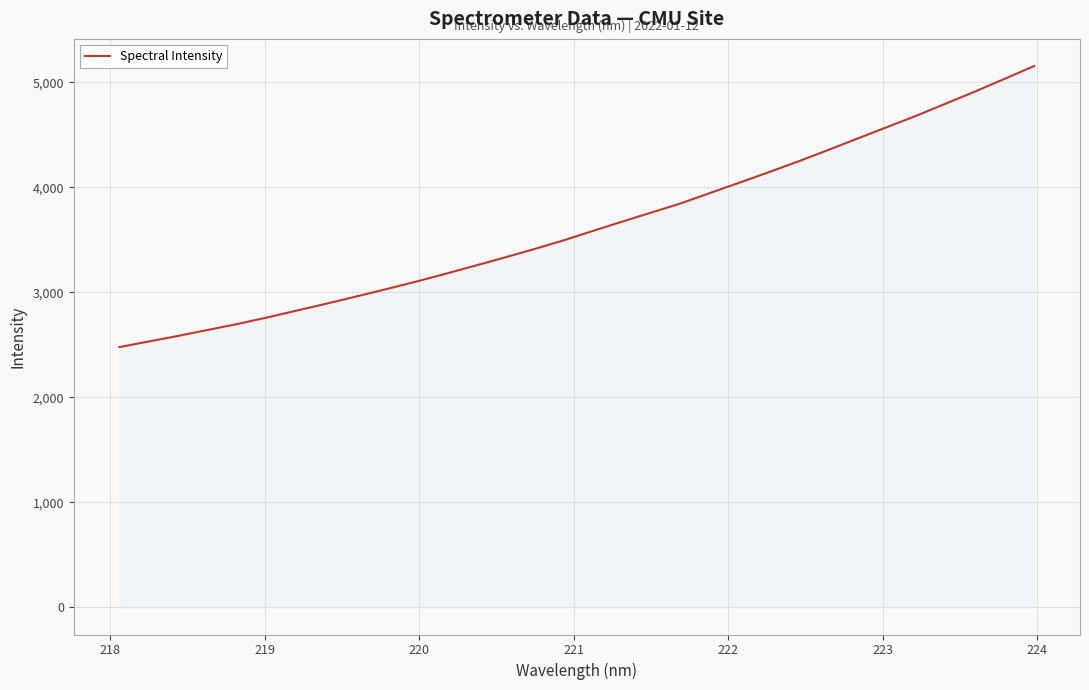

What is the difference between the maximum and minimum values?

2677.3